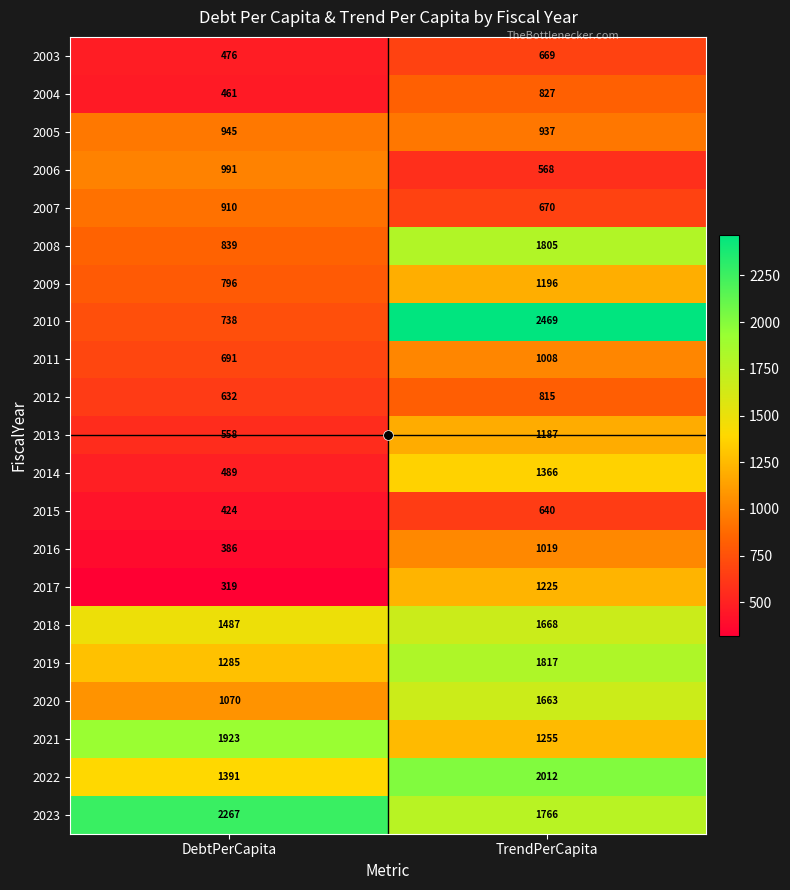

What is the difference between the maximum and minimum values in the 2016 series?

633